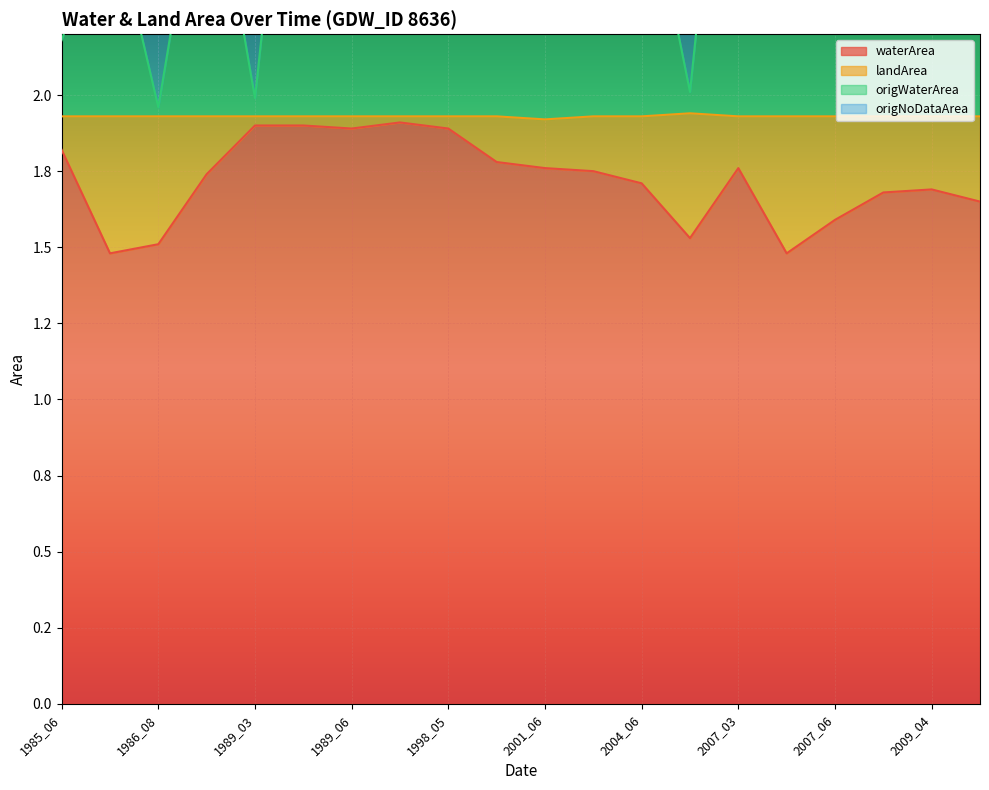

True or false: origWaterArea and waterArea cross at least once.

False